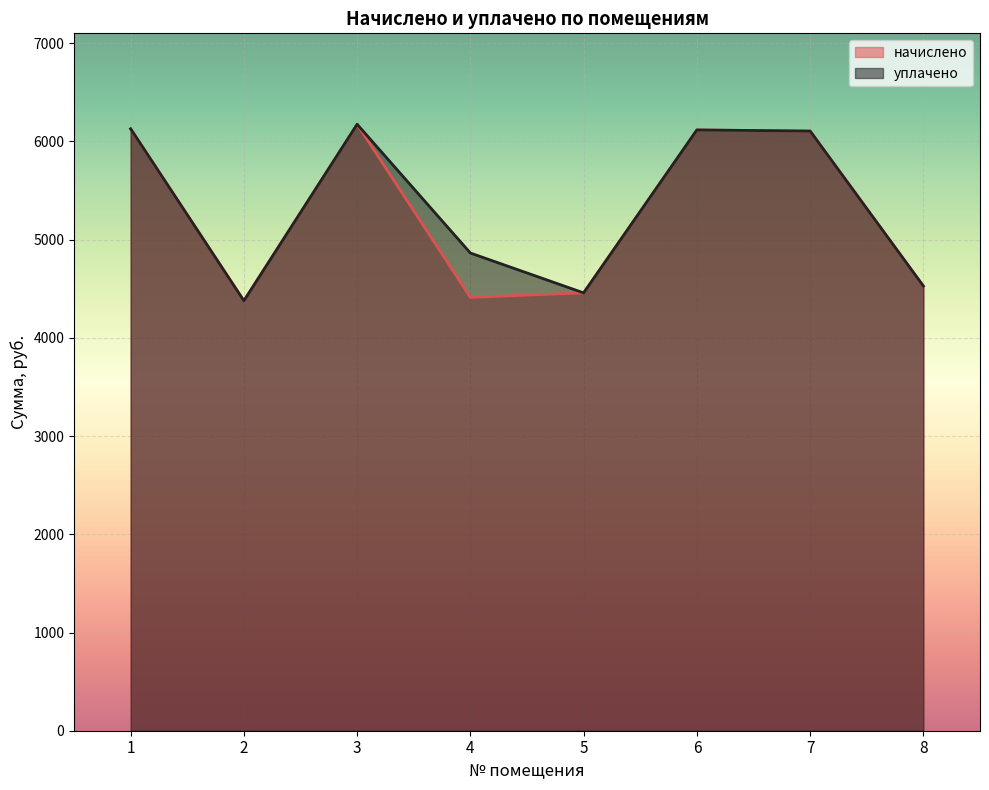

Rank the series at 3 from highest to lowest value.

начислено, уплачено